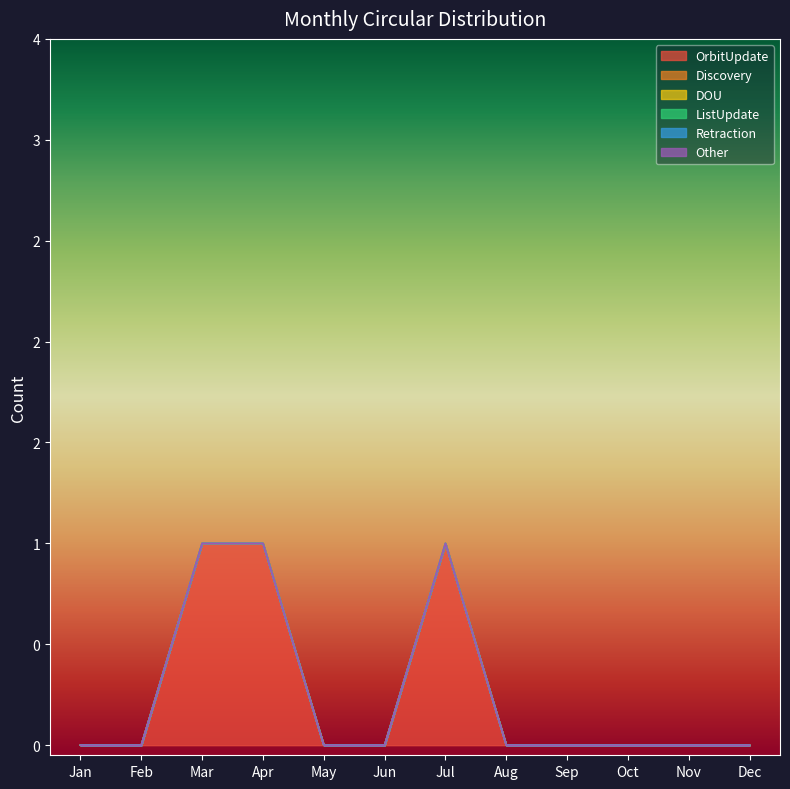

Which category has the highest value in the ListUpdate series?

Jan